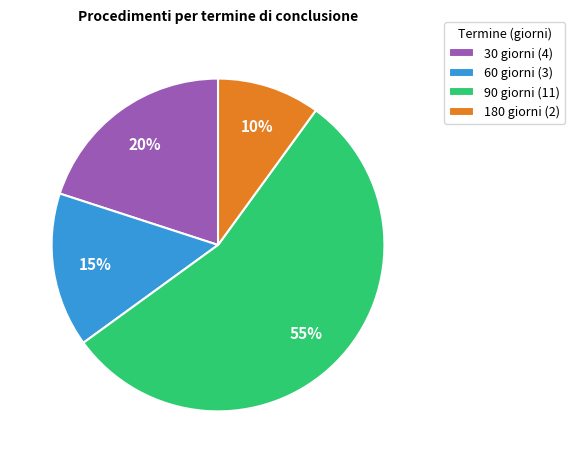

To the nearest percent, what is the difference between the largest and smallest slice percentages?

45%